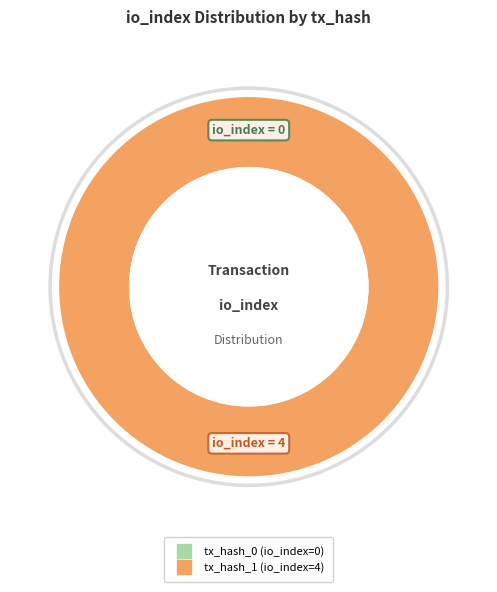

Count the number of slices in the pie.

2